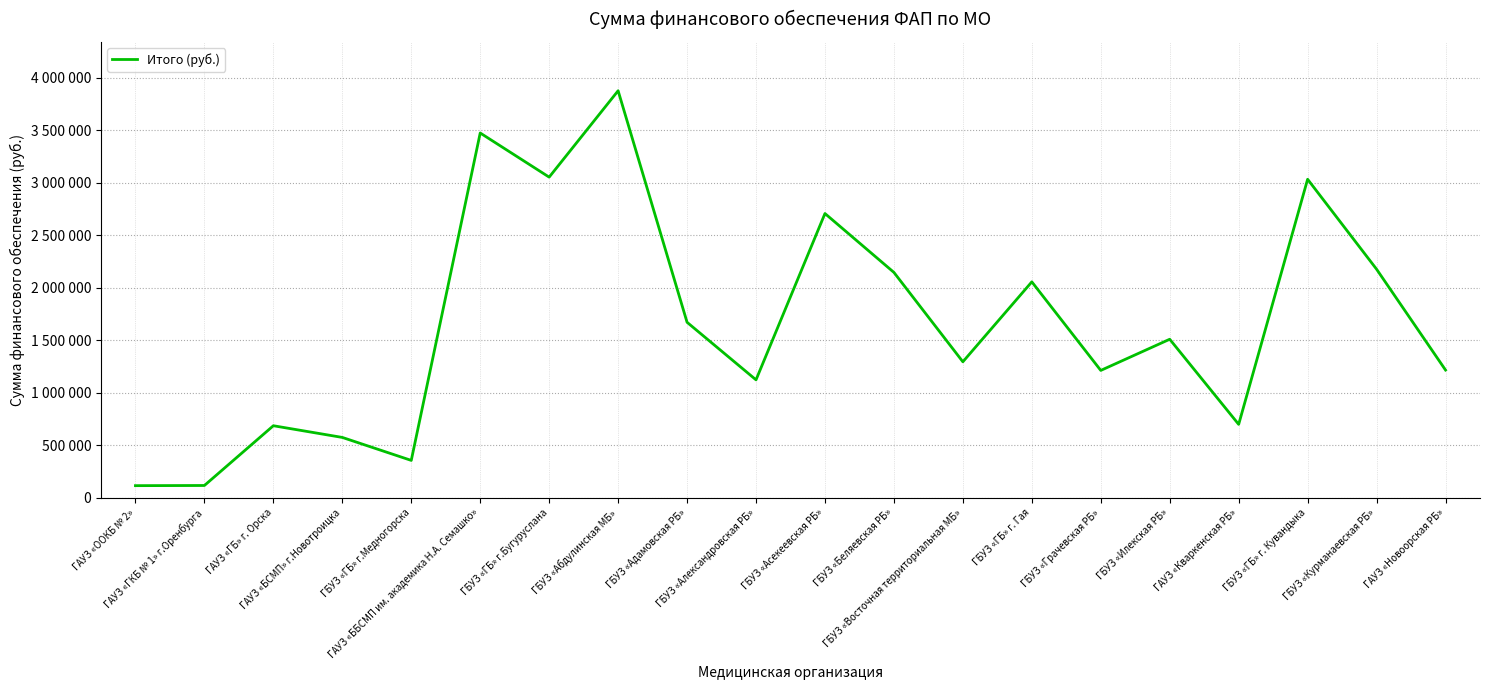

How many interior local valleys (lower than both neighbors) does the data have?

6